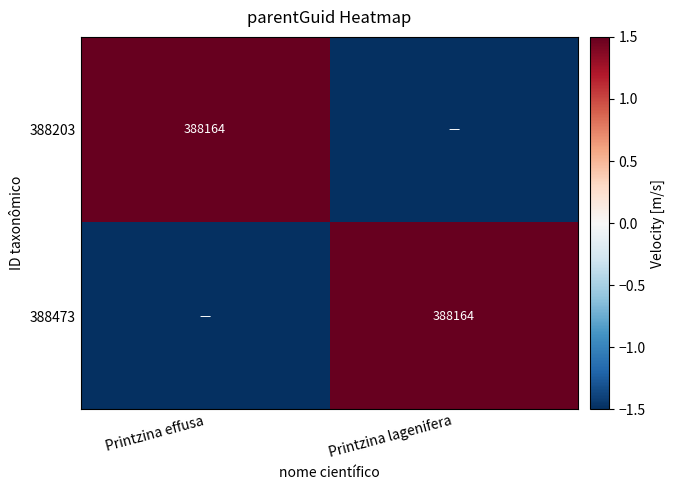

Count the number of data series in this chart.

2